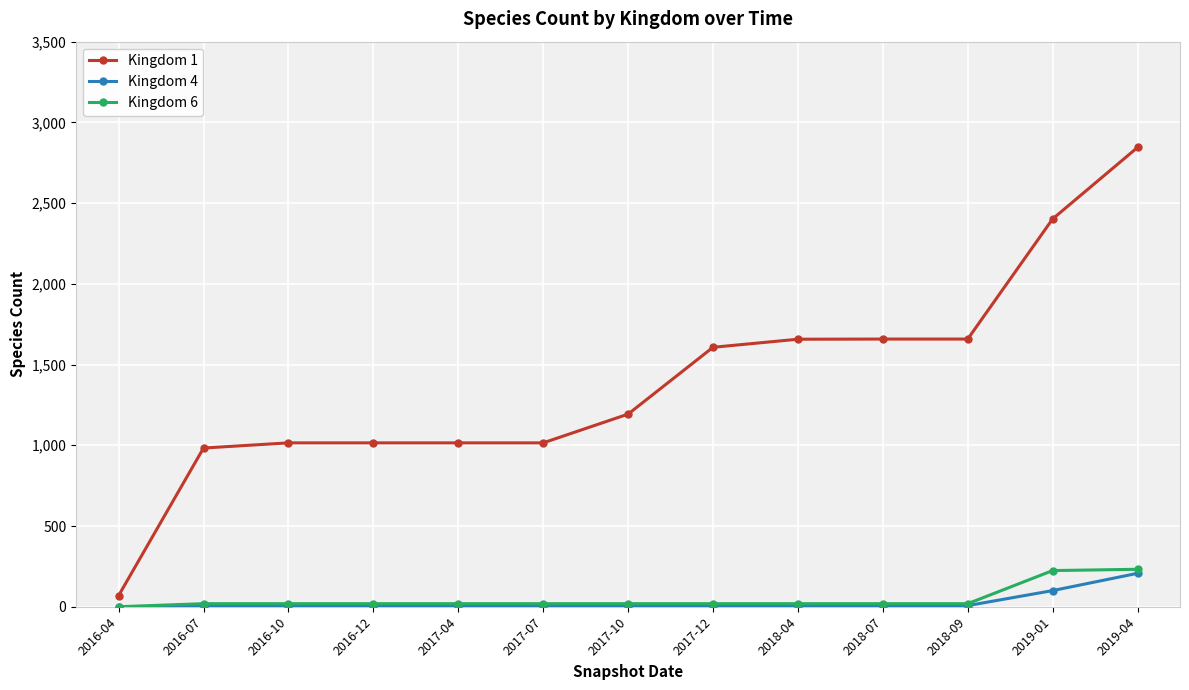

Which series has the largest total across all categories?

Kingdom 1